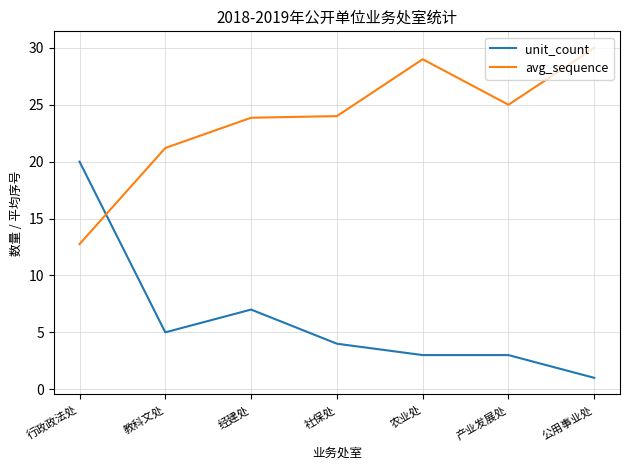

The value of avg_sequence at 教科文处 is 11.7. True or false?

False